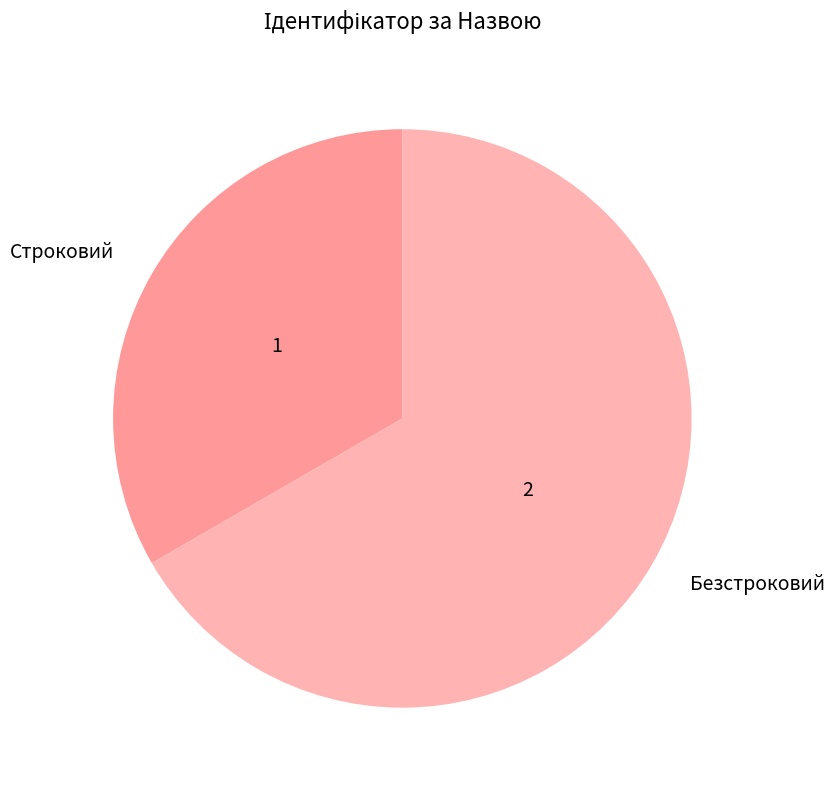

Which category has the smallest portion of the pie?

Строковий